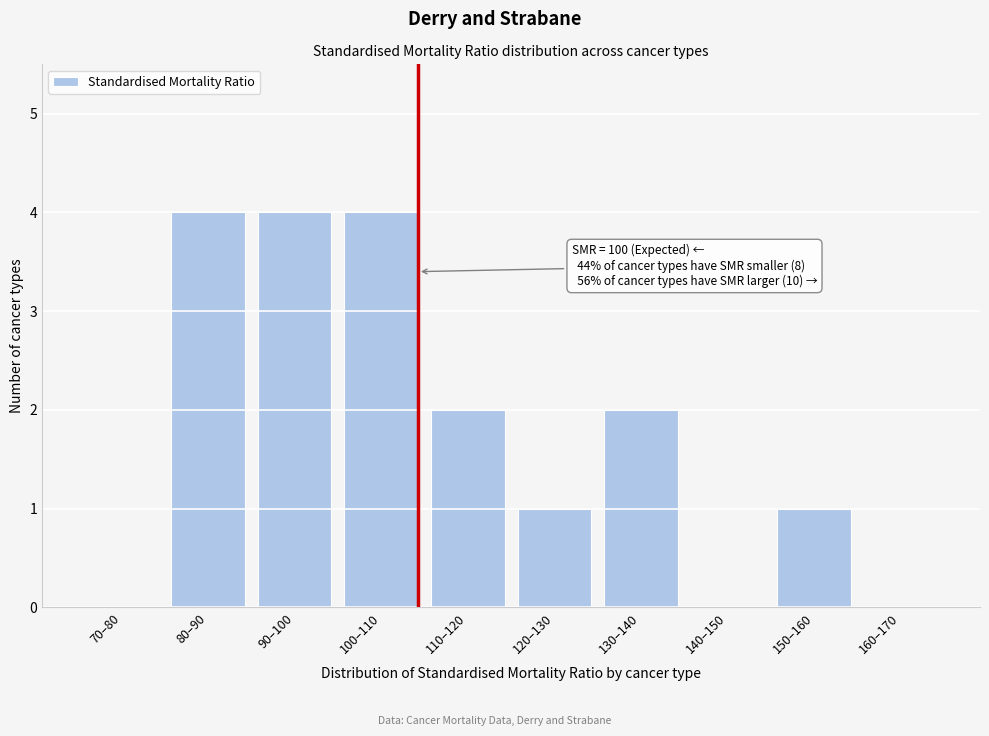

Reading left to right, list all the values displayed in this chart.

70–80=0	80–90=4	90–100=4	100–110=4	110–120=2	120–130=1	130–140=2	140–150=0	150–160=1	160–170=0